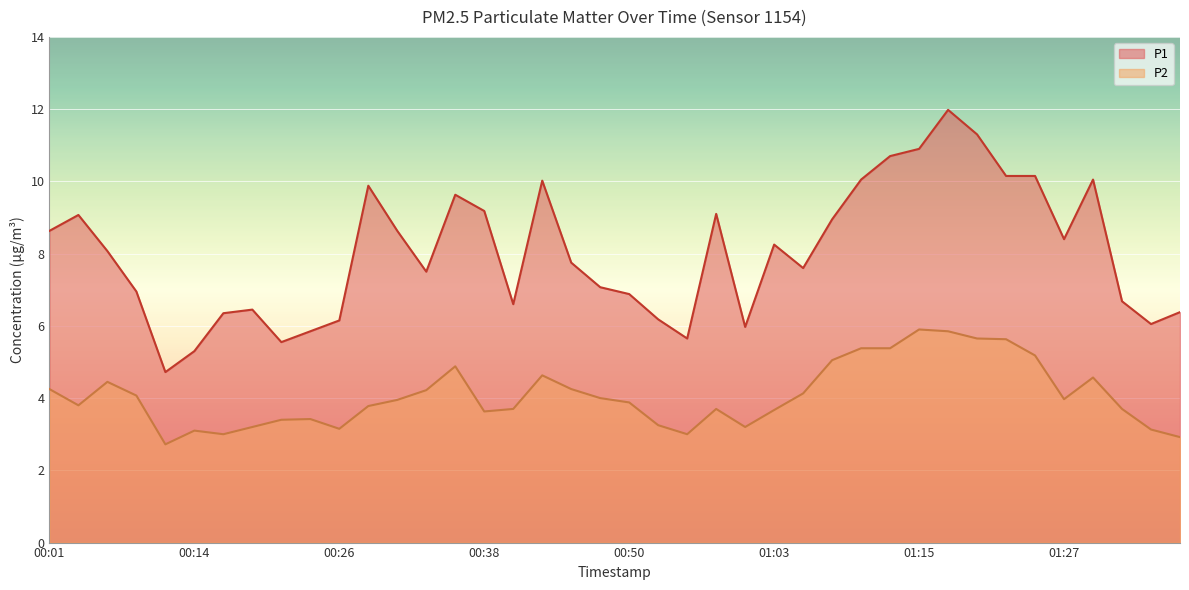

Is the value of P2 at 00:58 greater than the value of P1 at 01:10?

No